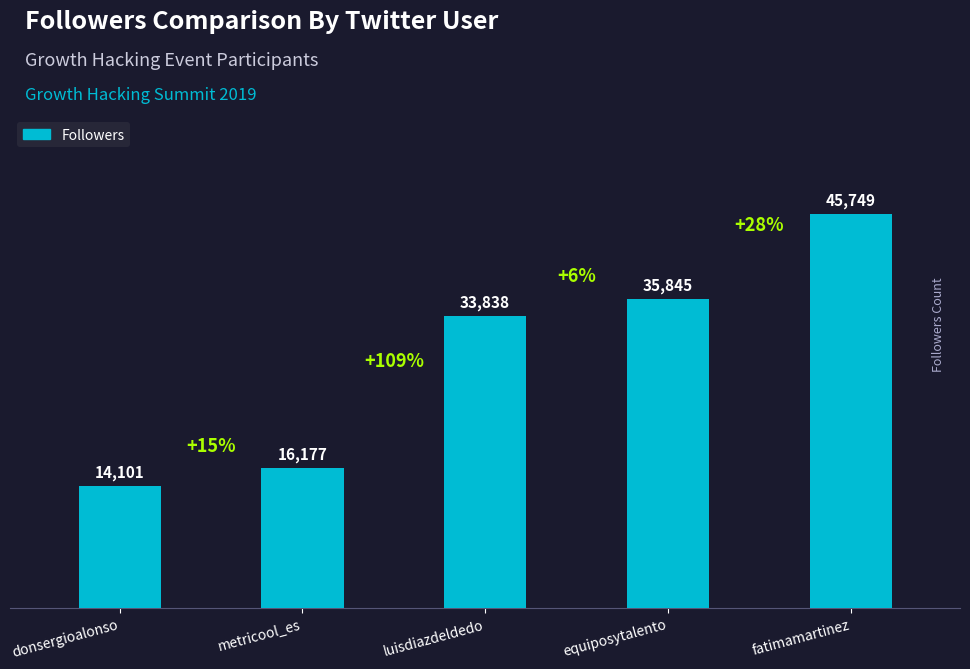

How many data points are less than 33838?

2